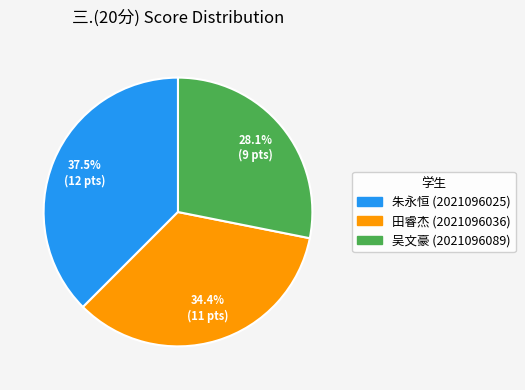

Does 田睿杰 (2021096036) account for over 50% of the chart?

No